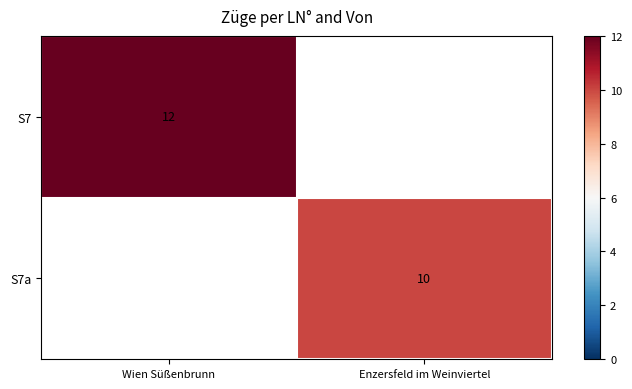

Count the number of categories in the chart.

2